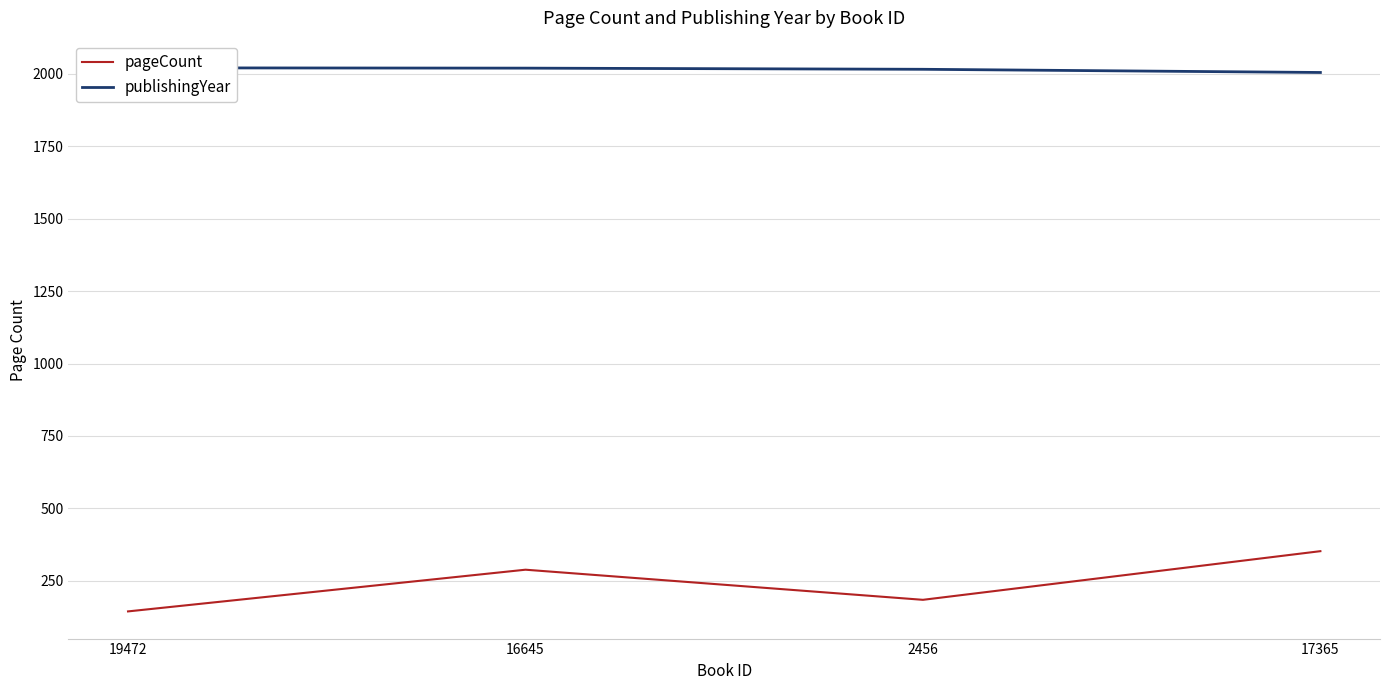

How many values in the publishingYear series are below 2020?

2